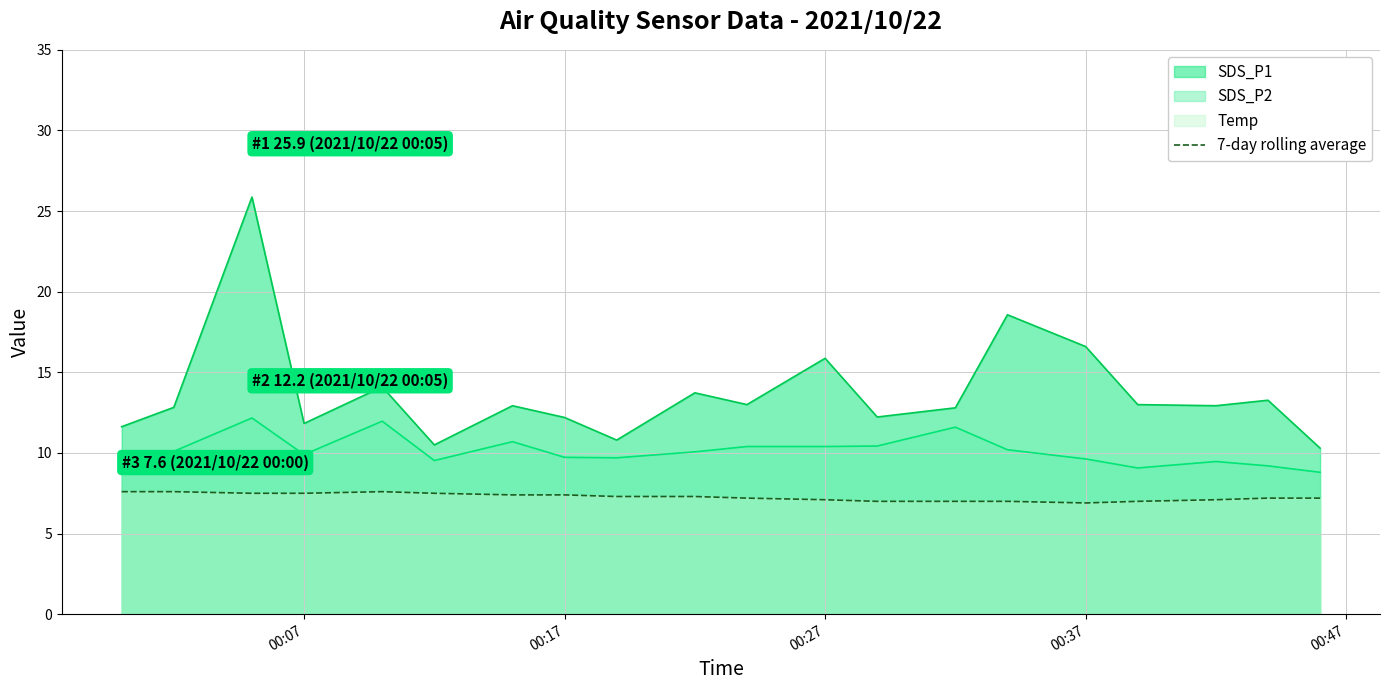

How many lines are shown in the chart?

3